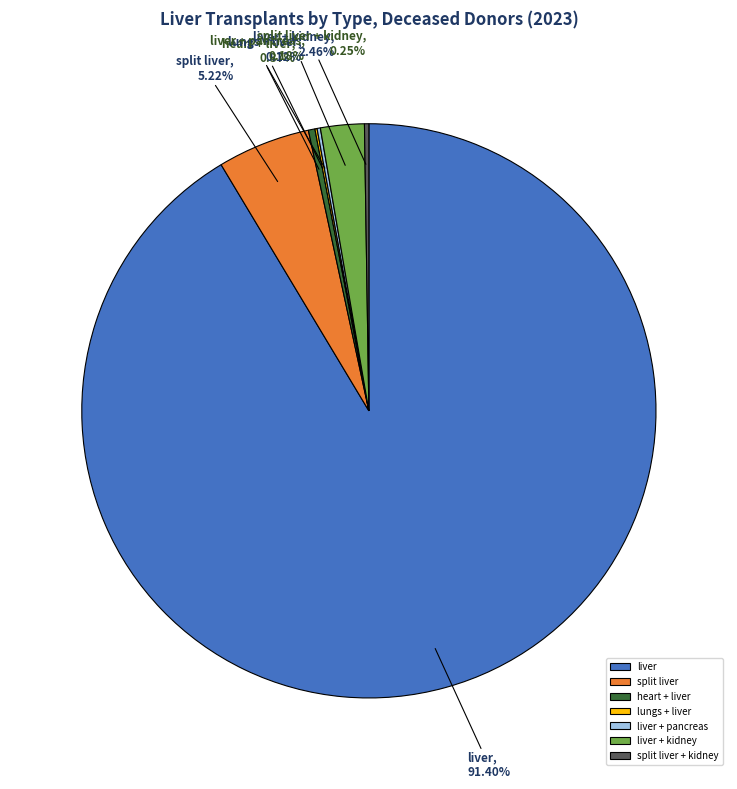

Is liver + kidney the majority of the pie?

No